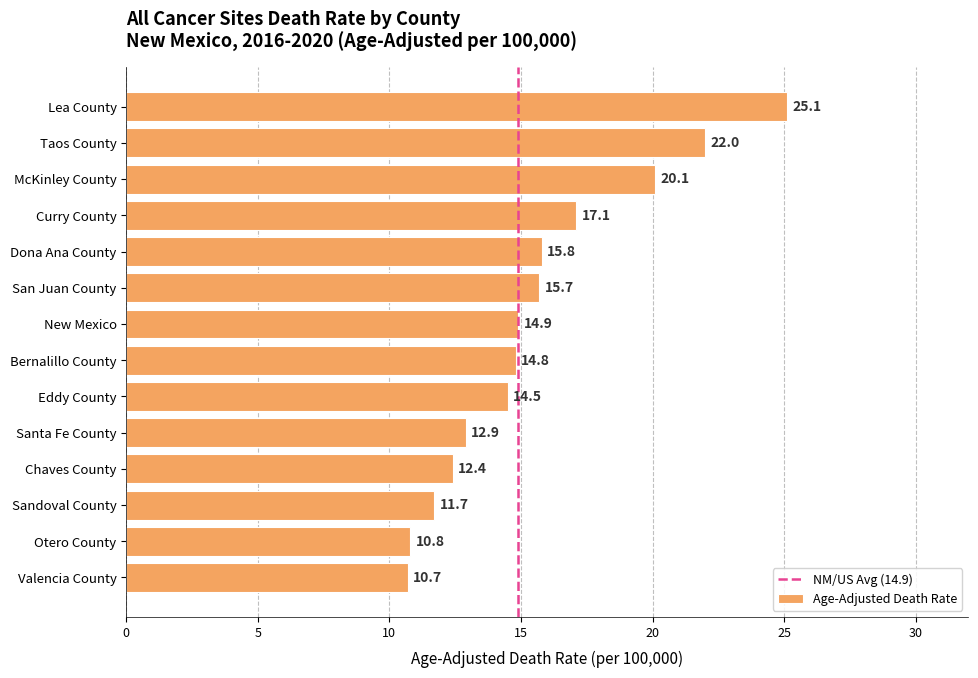

Where is the data nearest to the value 17?

Curry County